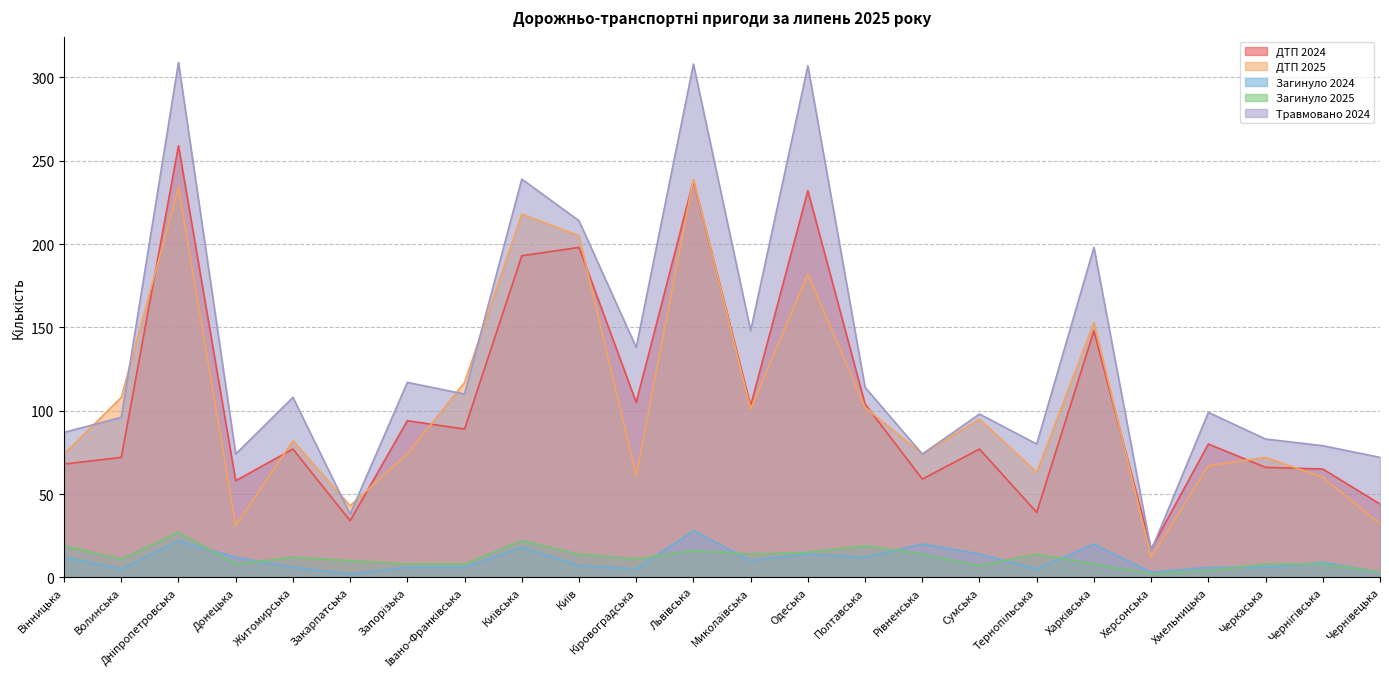

How many data points in Травмовано 2024 are less than 108?

12